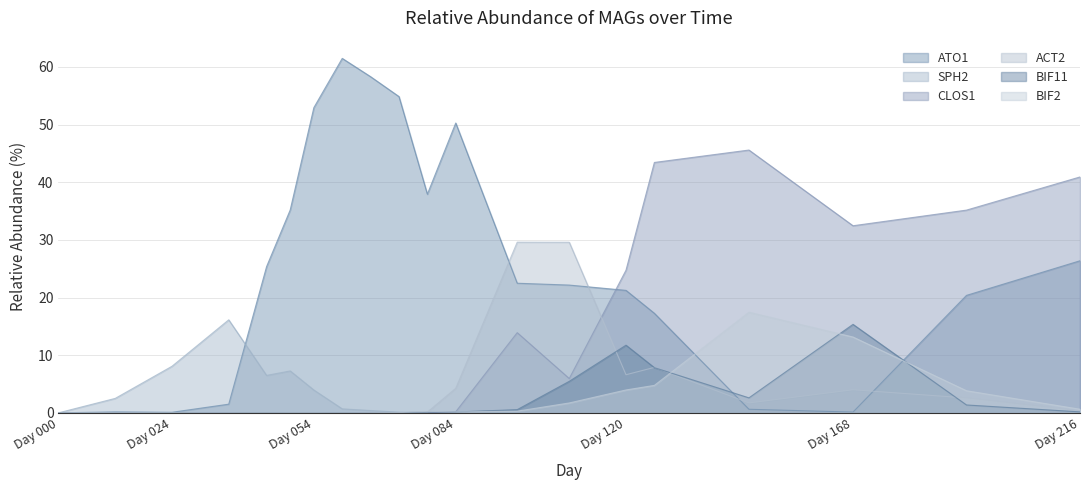

At how many categories does at least one series exceed 46?

5